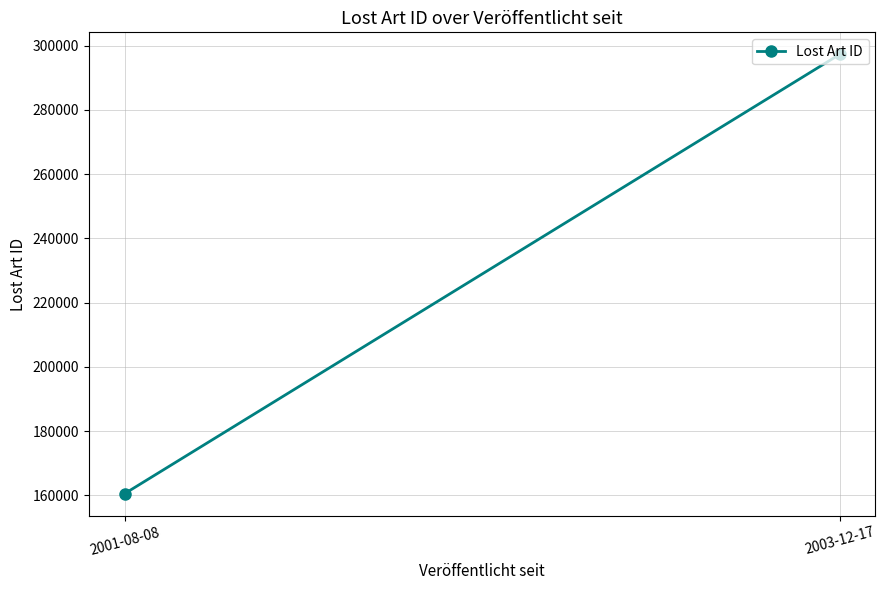

Between 2003-12-17 and 2001-08-08, which is larger?

2003-12-17